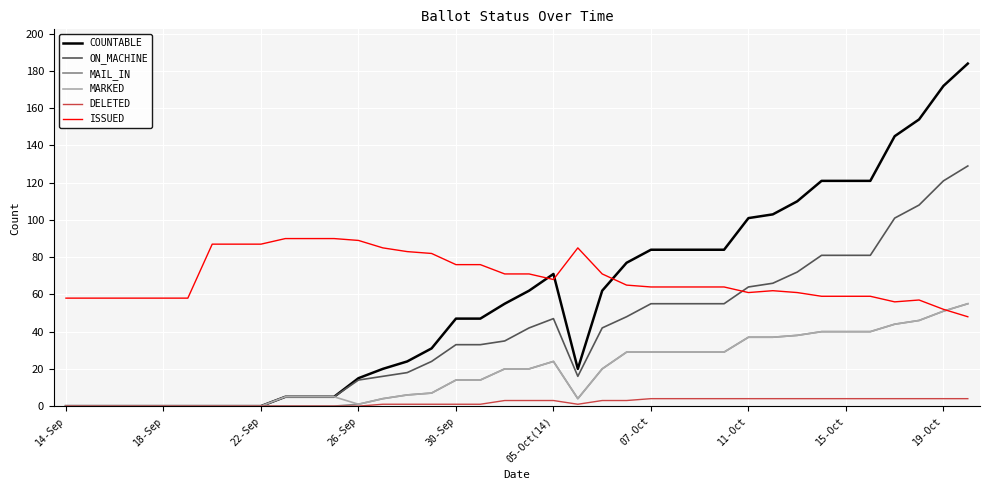

Which series has the largest total across all categories?

ISSUED